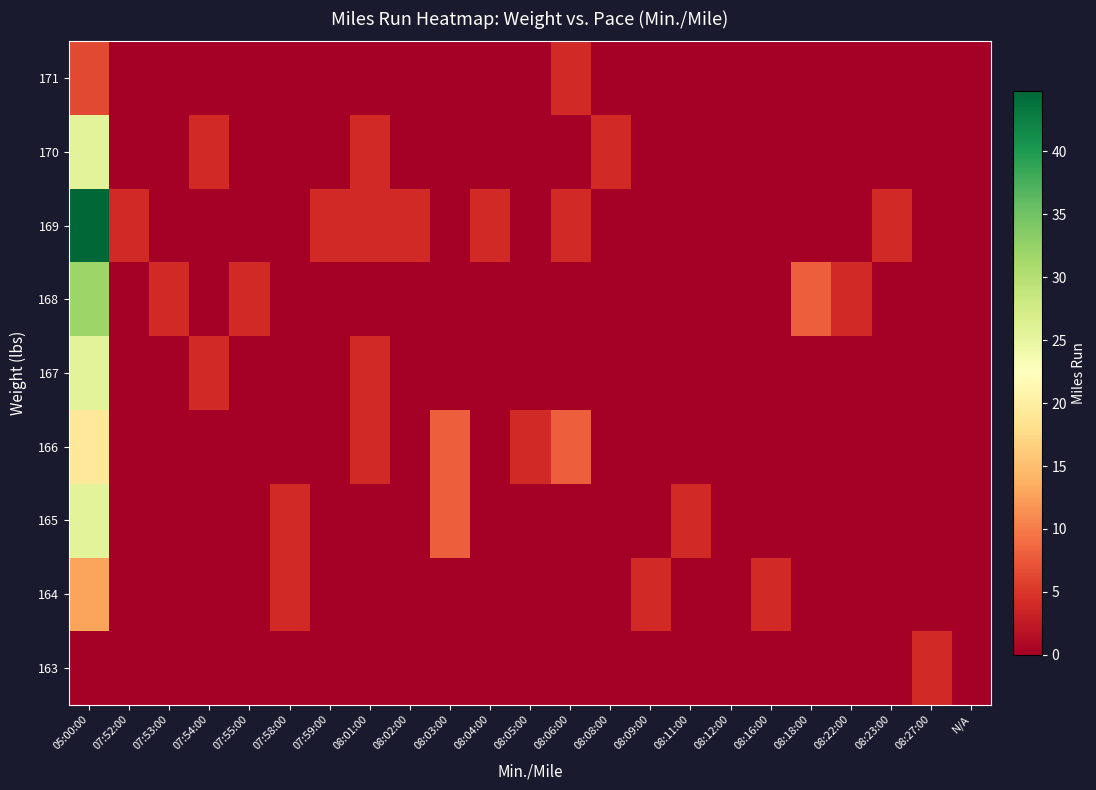

Reading left to right, transcribe all the data shown in this chart.

163: 05:00:00=0.0	07:52:00=0.0	07:53:00=0.0	07:54:00=0.0	07:55:00=0.0	07:58:00=0.0	07:59:00=0.0	08:01:00=0.0	08:02:00=0.0	08:03:00=0.0	08:04:00=0.0	08:05:00=0.0	08:06:00=0.0	08:08:00=0.0	08:09:00=0.0	08:11:00=0.0	08:12:00=0.0	08:16:00=0.0	08:18:00=0.0	08:22:00=0.0	08:23:00=0.0	08:27:00=4.0	N/A=0.0
164: 05:00:00=12.8	07:52:00=0.0	07:53:00=0.0	07:54:00=0.0	07:55:00=0.0	07:58:00=4.0	07:59:00=0.0	08:01:00=0.0	08:02:00=0.0	08:03:00=0.0	08:04:00=0.0	08:05:00=0.0	08:06:00=0.0	08:08:00=0.0	08:09:00=4.0	08:11:00=0.0	08:12:00=0.0	08:16:00=4.0	08:18:00=0.0	08:22:00=0.0	08:23:00=0.0	08:27:00=0.0	N/A=0.0
165: 05:00:00=25.6	07:52:00=0.0	07:53:00=0.0	07:54:00=0.0	07:55:00=0.0	07:58:00=4.0	07:59:00=0.0	08:01:00=0.0	08:02:00=0.0	08:03:00=8.0	08:04:00=0.0	08:05:00=0.0	08:06:00=0.0	08:08:00=0.0	08:09:00=0.0	08:11:00=4.0	08:12:00=0.0	08:16:00=0.0	08:18:00=0.0	08:22:00=0.0	08:23:00=0.0	08:27:00=0.0	N/A=0.0
166: 05:00:00=19.2	07:52:00=0.0	07:53:00=0.0	07:54:00=0.0	07:55:00=0.0	07:58:00=0.0	07:59:00=0.0	08:01:00=4.0	08:02:00=0.0	08:03:00=8.0	08:04:00=0.0	08:05:00=4.0	08:06:00=8.0	08:08:00=0.0	08:09:00=0.0	08:11:00=0.0	08:12:00=0.0	08:16:00=0.0	08:18:00=0.0	08:22:00=0.0	08:23:00=0.0	08:27:00=0.0	N/A=0.0
167: 05:00:00=25.6	07:52:00=0.0	07:53:00=0.0	07:54:00=4.0	07:55:00=0.0	07:58:00=0.0	07:59:00=0.0	08:01:00=4.0	08:02:00=0.0	08:03:00=0.0	08:04:00=0.0	08:05:00=0.0	08:06:00=0.0	08:08:00=0.0	08:09:00=0.0	08:11:00=0.0	08:12:00=0.0	08:16:00=0.0	08:18:00=0.0	08:22:00=0.0	08:23:00=0.0	08:27:00=0.0	N/A=0.0
168: 05:00:00=32.0	07:52:00=0.0	07:53:00=4.0	07:54:00=0.0	07:55:00=4.0	07:58:00=0.0	07:59:00=0.0	08:01:00=0.0	08:02:00=0.0	08:03:00=0.0	08:04:00=0.0	08:05:00=0.0	08:06:00=0.0	08:08:00=0.0	08:09:00=0.0	08:11:00=0.0	08:12:00=0.0	08:16:00=0.0	08:18:00=8.0	08:22:00=4.0	08:23:00=0.0	08:27:00=0.0	N/A=0.0
169: 05:00:00=44.8	07:52:00=4.0	07:53:00=0.0	07:54:00=0.0	07:55:00=0.0	07:58:00=0.0	07:59:00=4.0	08:01:00=4.0	08:02:00=4.0	08:03:00=0.0	08:04:00=4.0	08:05:00=0.0	08:06:00=4.0	08:08:00=0.0	08:09:00=0.0	08:11:00=0.0	08:12:00=0.0	08:16:00=0.0	08:18:00=0.0	08:22:00=0.0	08:23:00=4.0	08:27:00=0.0	N/A=0.0
170: 05:00:00=25.6	07:52:00=0.0	07:53:00=0.0	07:54:00=4.0	07:55:00=0.0	07:58:00=0.0	07:59:00=0.0	08:01:00=4.0	08:02:00=0.0	08:03:00=0.0	08:04:00=0.0	08:05:00=0.0	08:06:00=0.0	08:08:00=4.0	08:09:00=0.0	08:11:00=0.0	08:12:00=0.0	08:16:00=0.0	08:18:00=0.0	08:22:00=0.0	08:23:00=0.0	08:27:00=0.0	N/A=0.0
171: 05:00:00=6.4	07:52:00=0.0	07:53:00=0.0	07:54:00=0.0	07:55:00=0.0	07:58:00=0.0	07:59:00=0.0	08:01:00=0.0	08:02:00=0.0	08:03:00=0.0	08:04:00=0.0	08:05:00=0.0	08:06:00=4.0	08:08:00=0.0	08:09:00=0.0	08:11:00=0.0	08:12:00=0.0	08:16:00=0.0	08:18:00=0.0	08:22:00=0.0	08:23:00=0.0	08:27:00=0.0	N/A=0.0